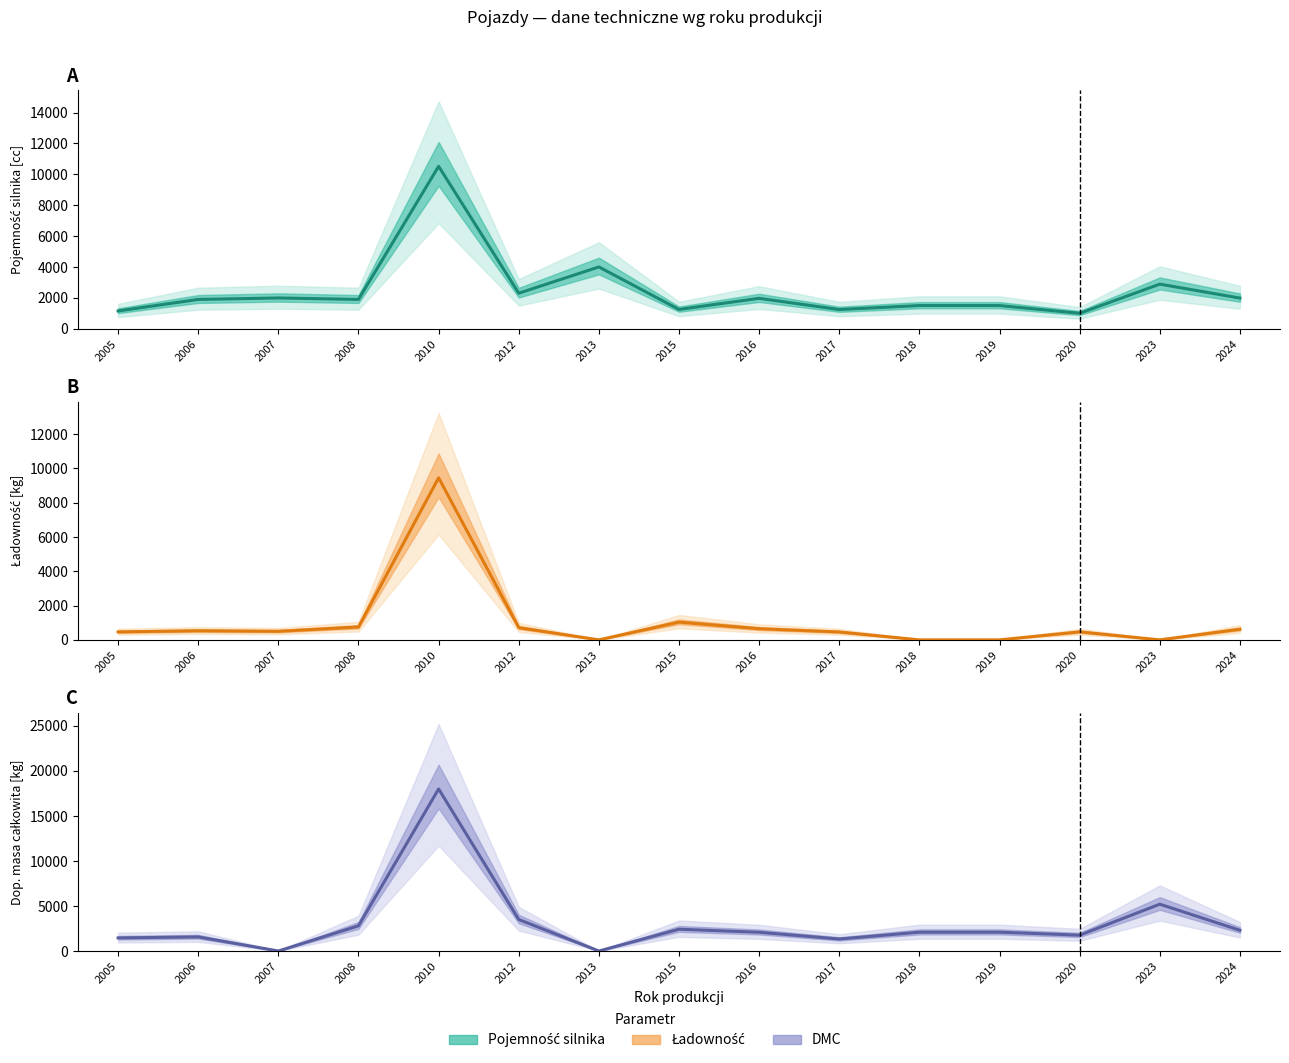

Reading left to right, what are all the values shown in this chart?

Pojemność (Poj.): 1150	1896	1991	1896	10518	2299	4000	1248	1968	1242	1499	1499	999	2887	1984
Ładowność: 465	530	499	750	9450	711	0	1035	650	460	0	0	467	0	622
DMC: 1455	1564	0	2800	18000	3500	0	2420	2080	1330	2090	2090	1758	5200	2300